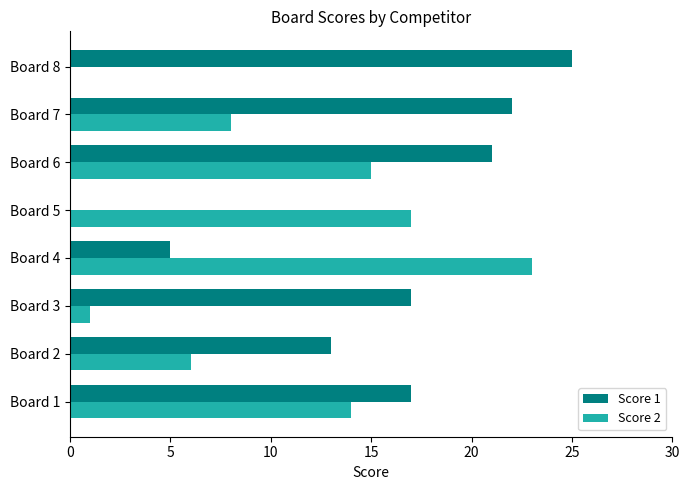

Which series has the widest spread of values?

Score 1